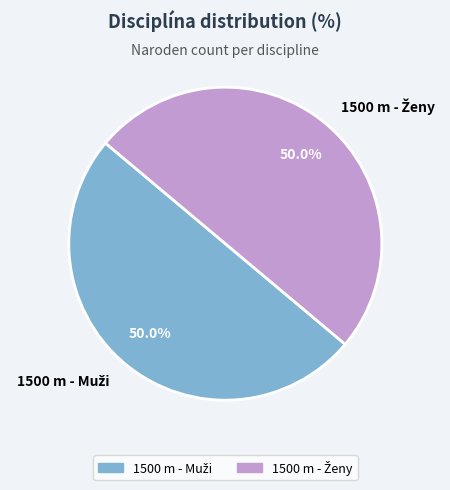

How many slices are in this pie chart?

2